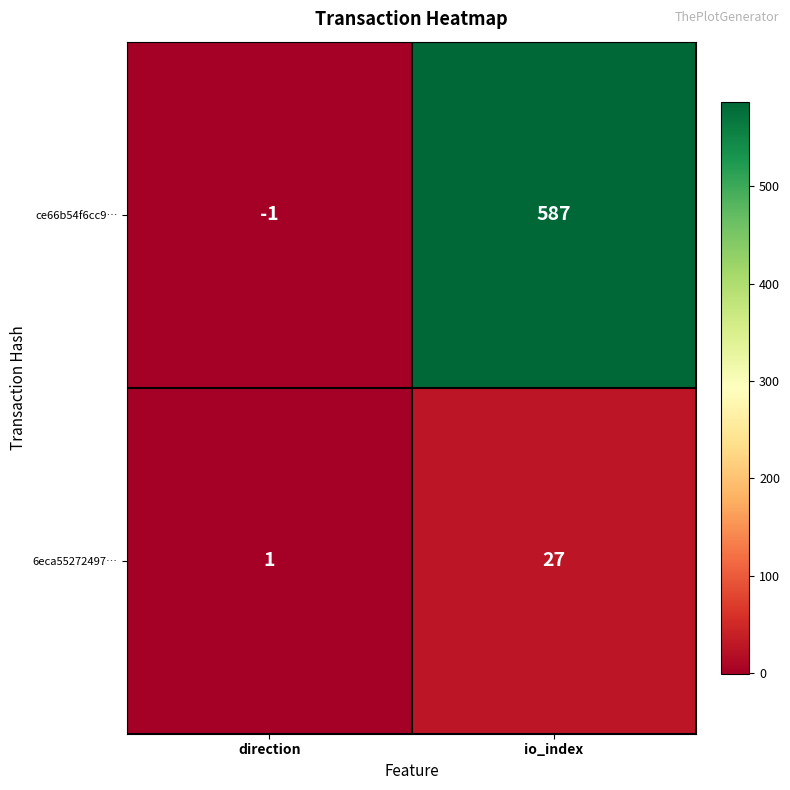

At how many categories does at least one series exceed 154?

1